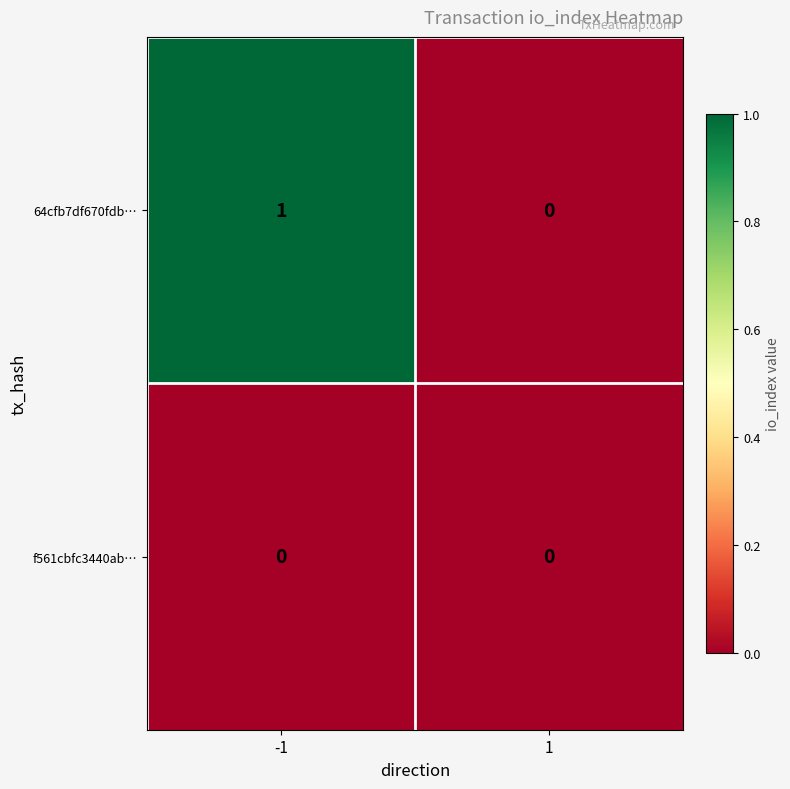

Which series has the largest total across all categories?

64cfb7df670fdb…